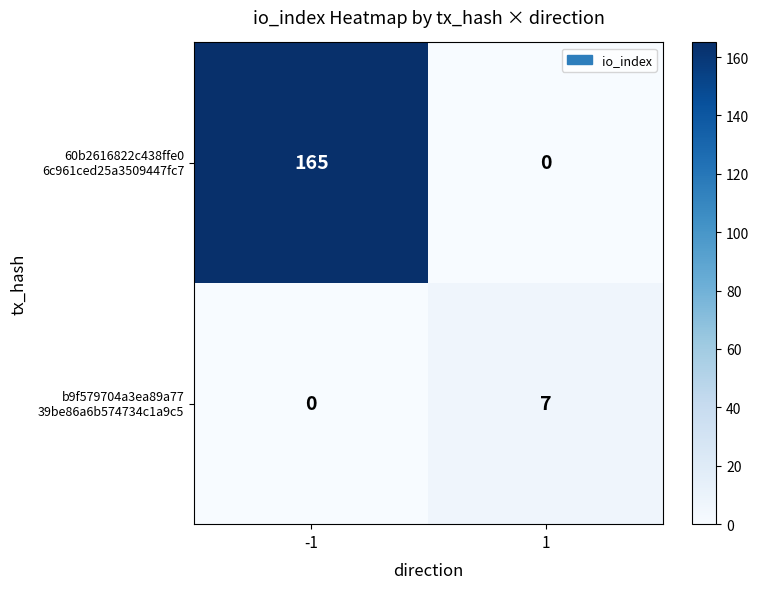

What is the greatest value displayed?

165